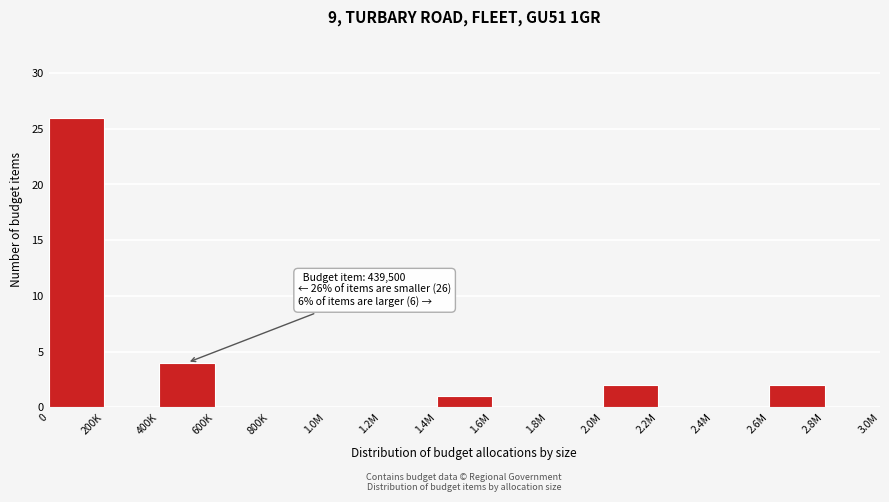

Reading right to left, extract all data points from this chart.

2.8M=0	2.6M=2	2.4M=0	2.2M=0	2.0M=2	1.8M=0	1.6M=0	1.4M=1	1.2M=0	1.0M=0	800K=0	600K=0	400K=4	200K=0	0=26